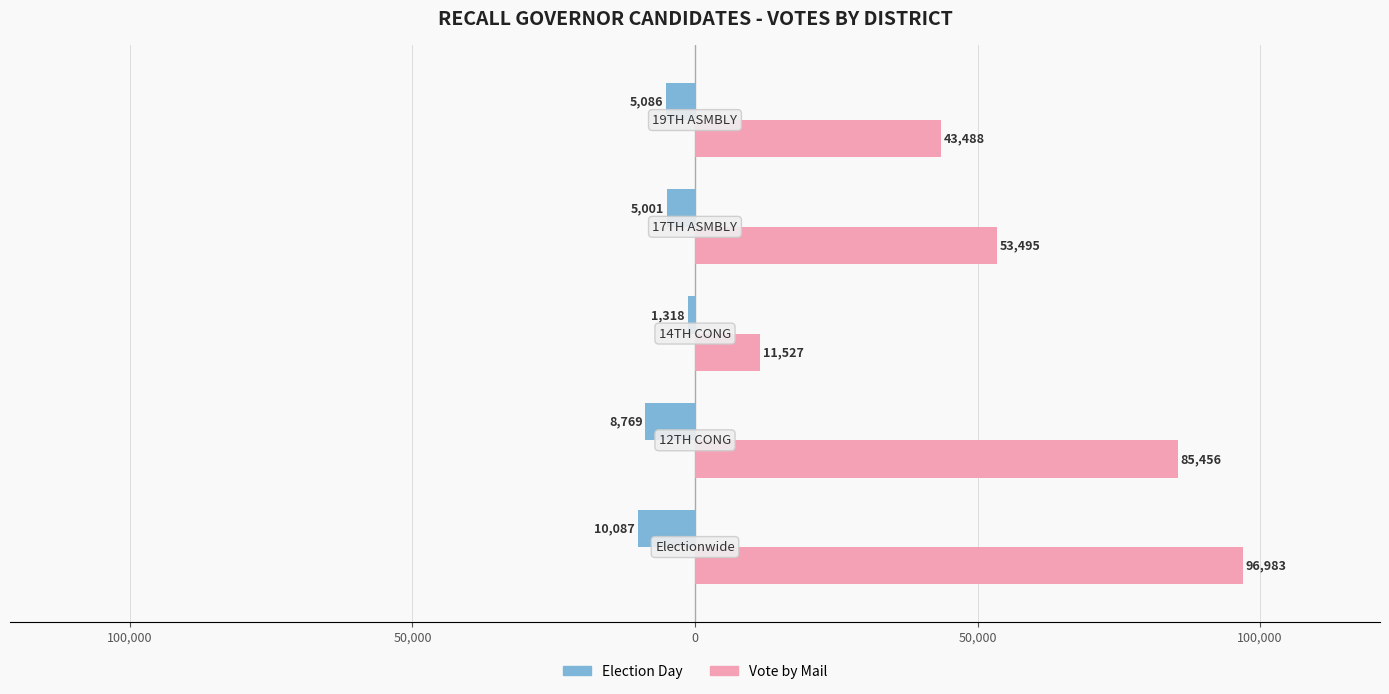

What are all the series names shown in the legend?

Election Day, Vote by Mail